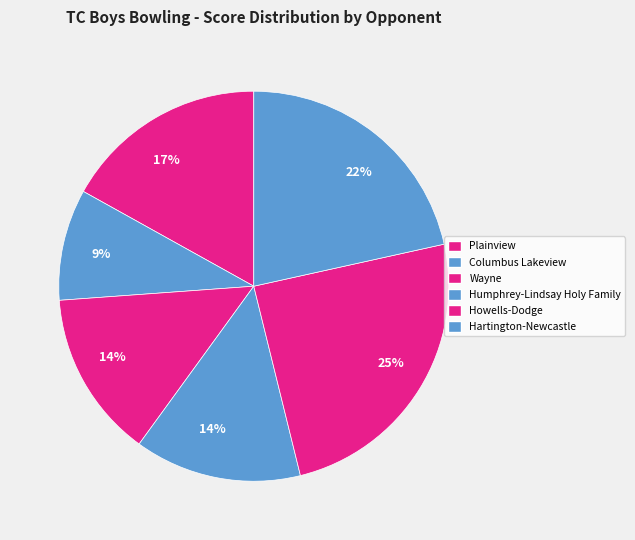

What is the largest slice in the pie chart?

Howells-Dodge